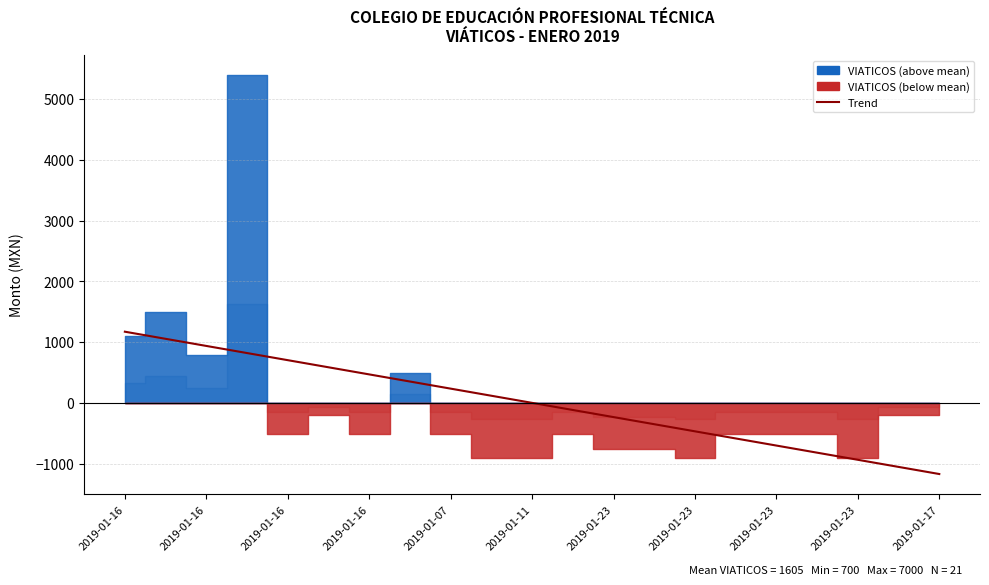

The chart shows a value of -819.5 at 17. True or false?

True